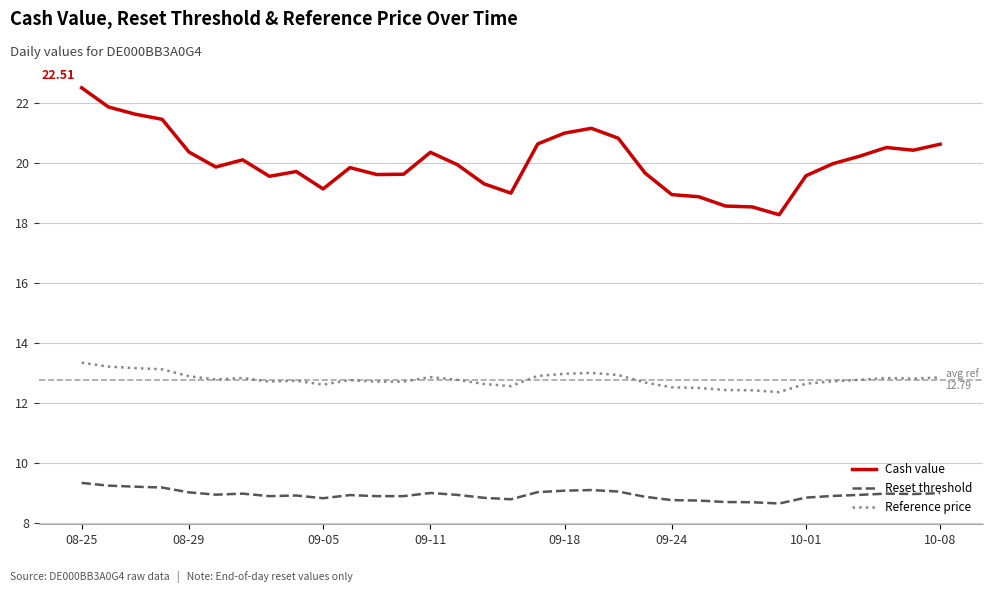

List the series in order of their peak value, highest first.

Cash value, Reference price, Reset threshold